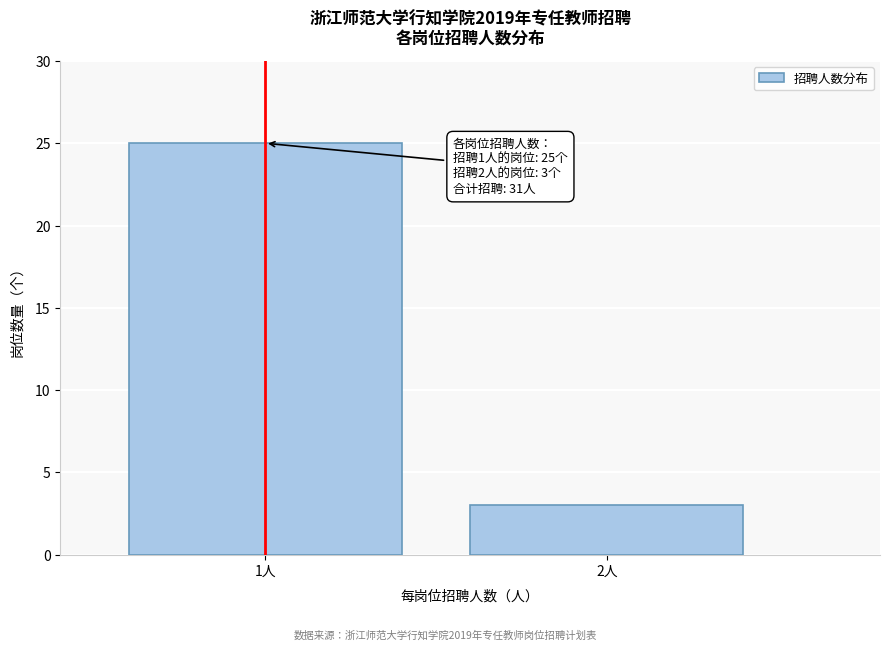

Reading left to right, what are all the values shown in this chart?

1人=25	2人=3